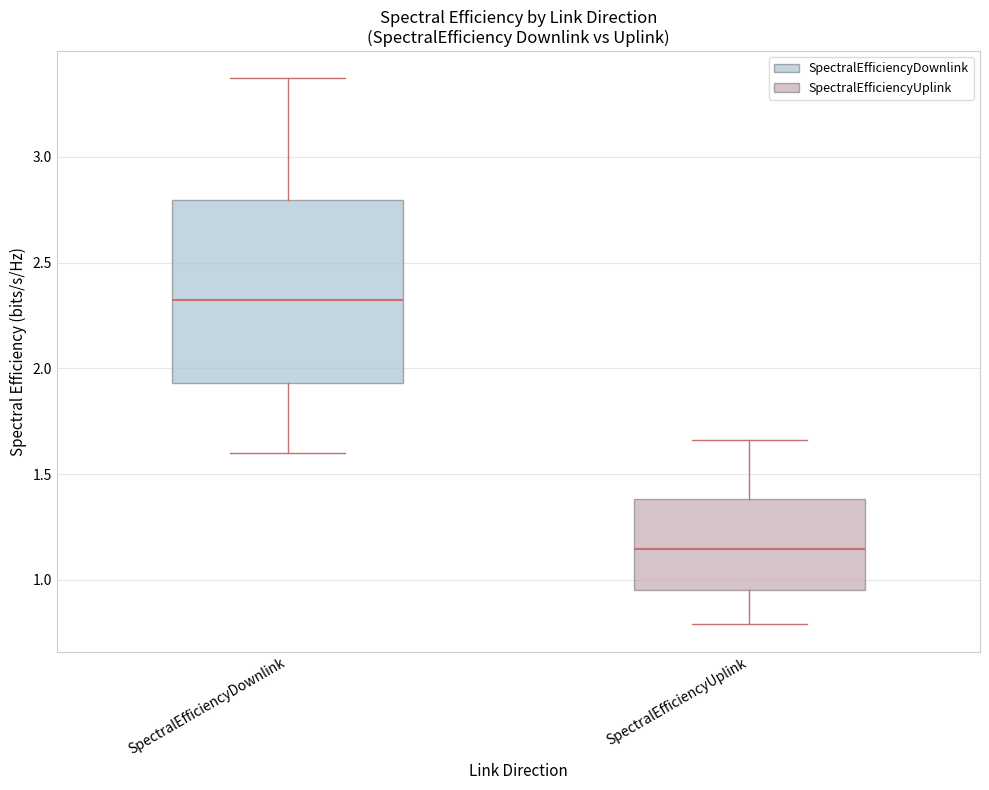

Which box is the tallest, from its lower edge to its upper edge?

SpectralEfficiencyDownlink